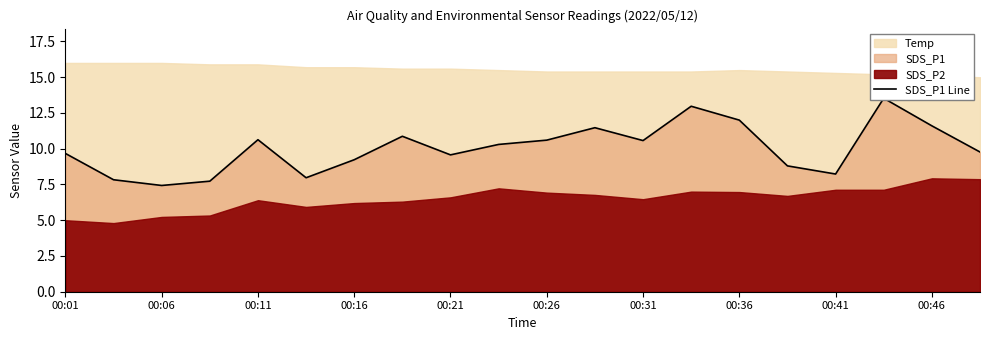

True or false: there are more than 0 points higher than both neighbors.

True